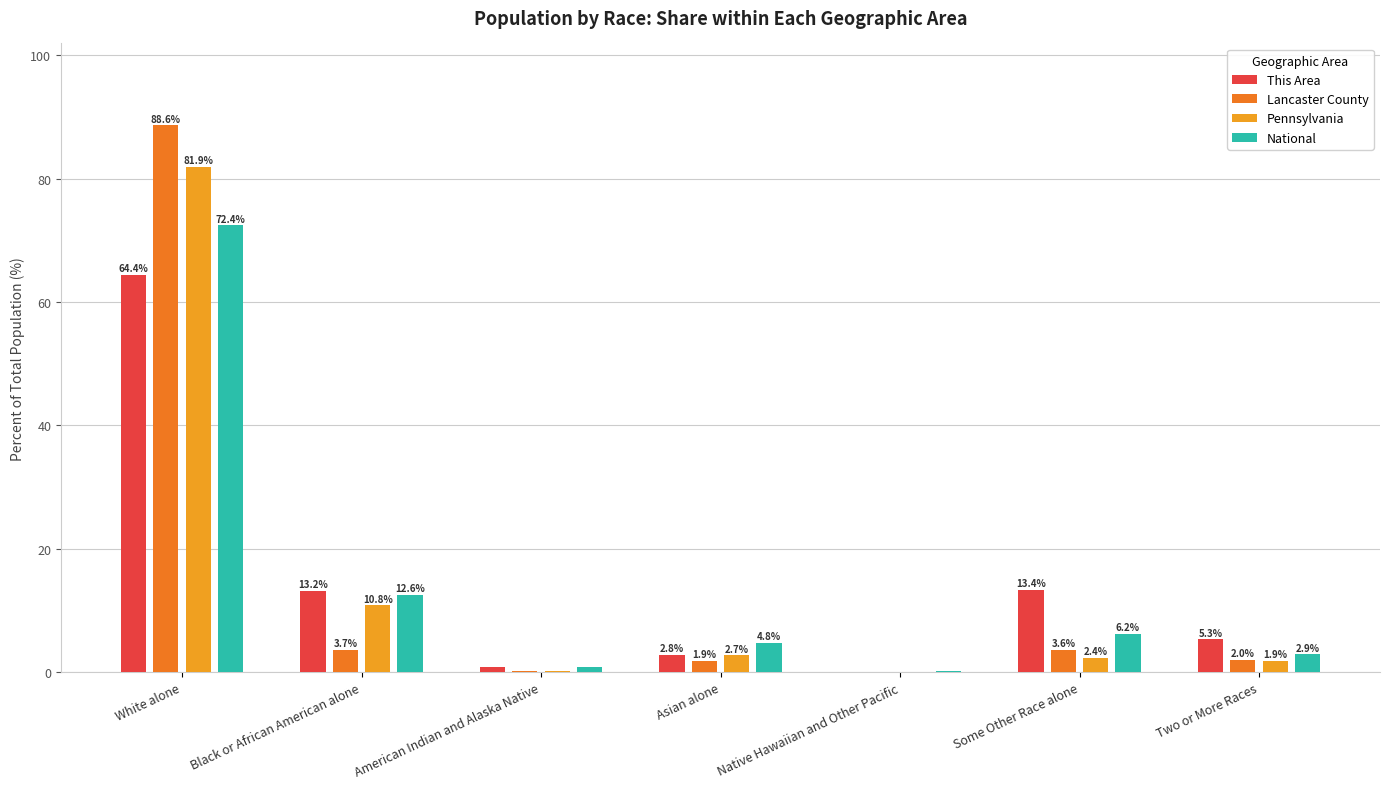

Are the bars horizontal?

No